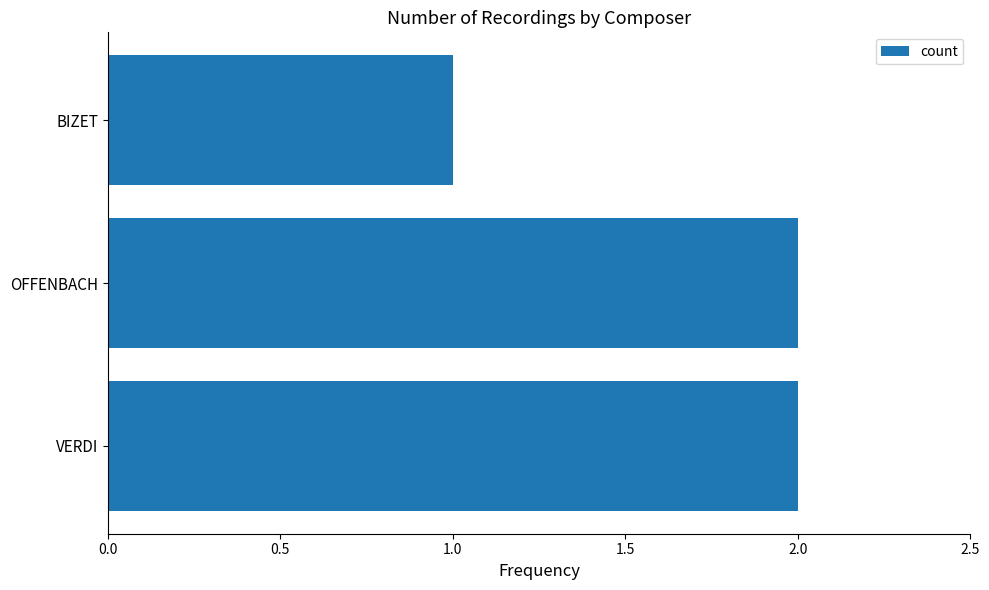

Does the chart contain any negative values?

No